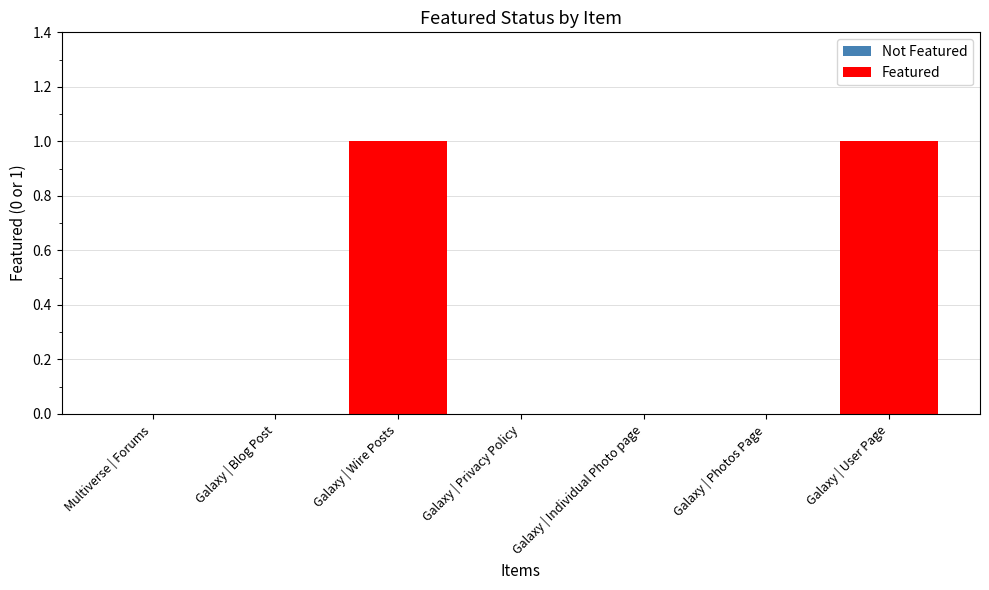

How many data points does each series have?

7